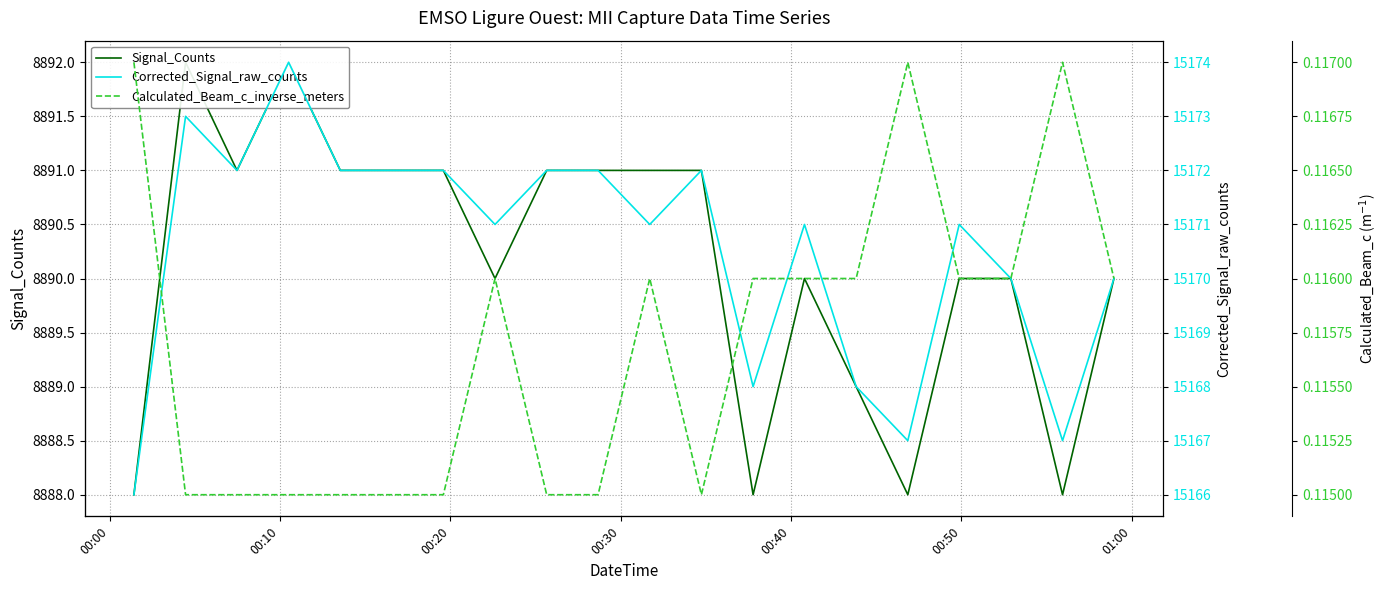

What is the maximum value for Corrected_Signal_raw_counts?

15174.0